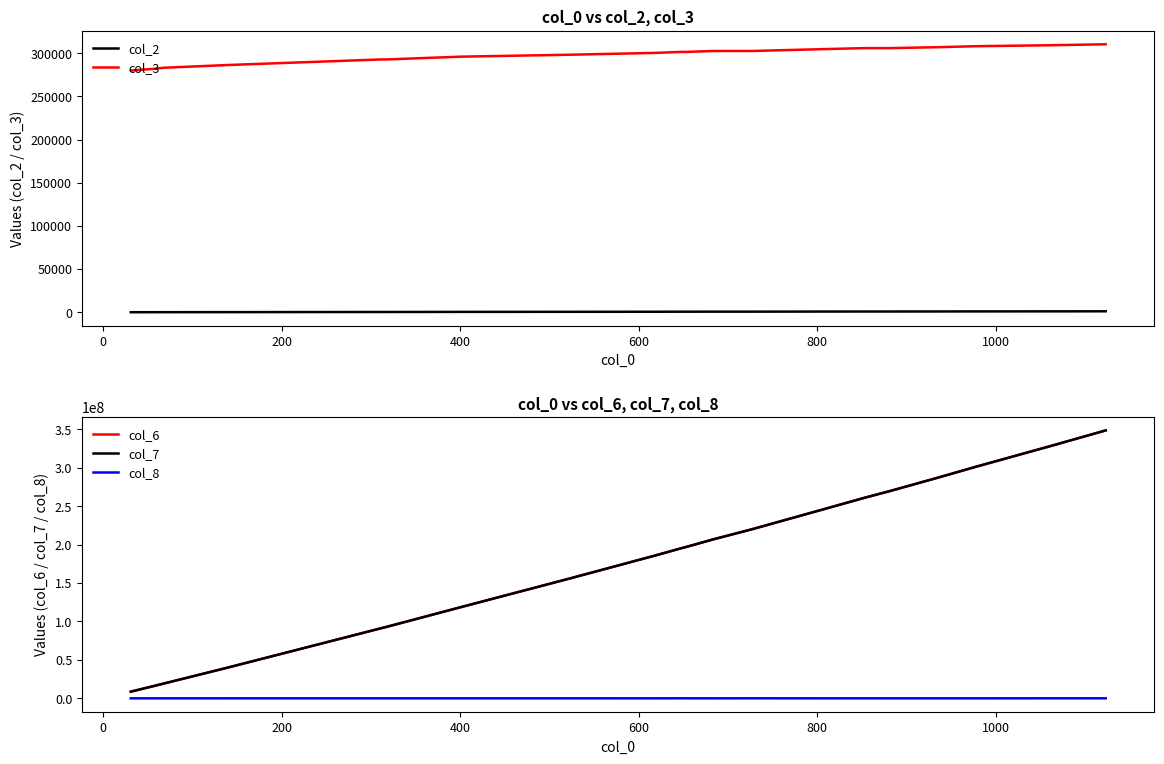

True or false: col_8 and col_6 intersect in this chart.

False